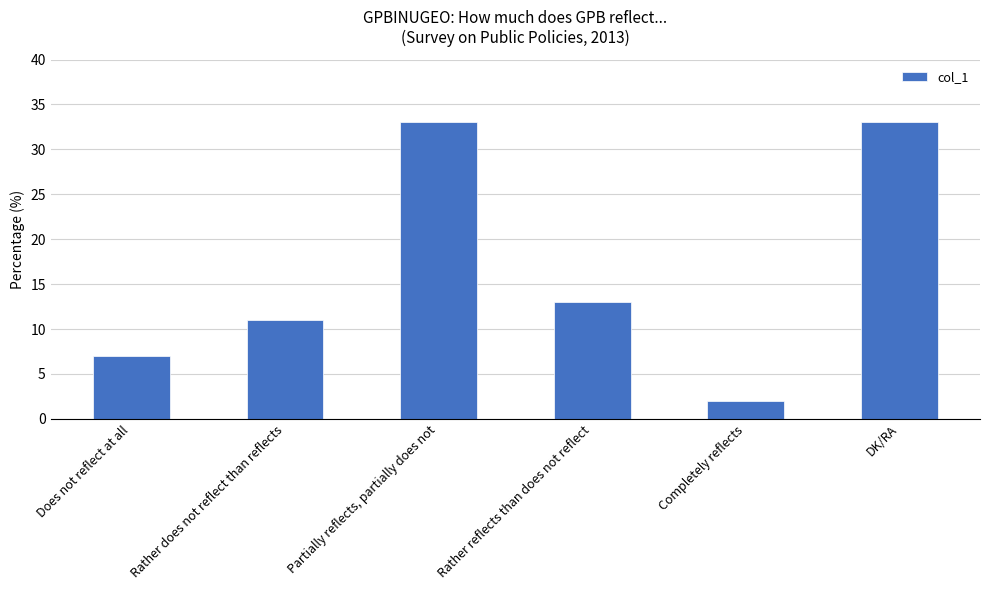

What is the greatest value displayed?

33